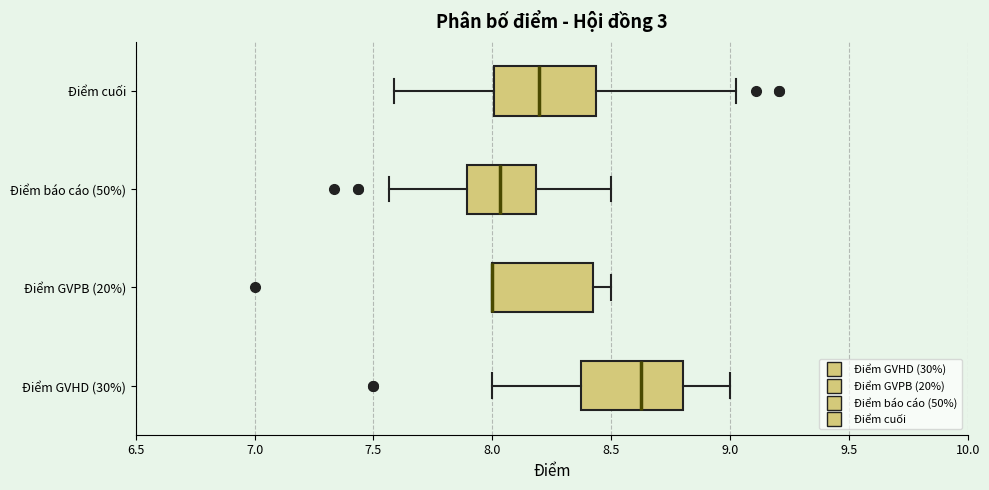

Where is the right edge of the box for Điểm GVPB (20%) on the x-axis? The values are not printed on the chart, so give them approximately, as read against the axis.

8.45